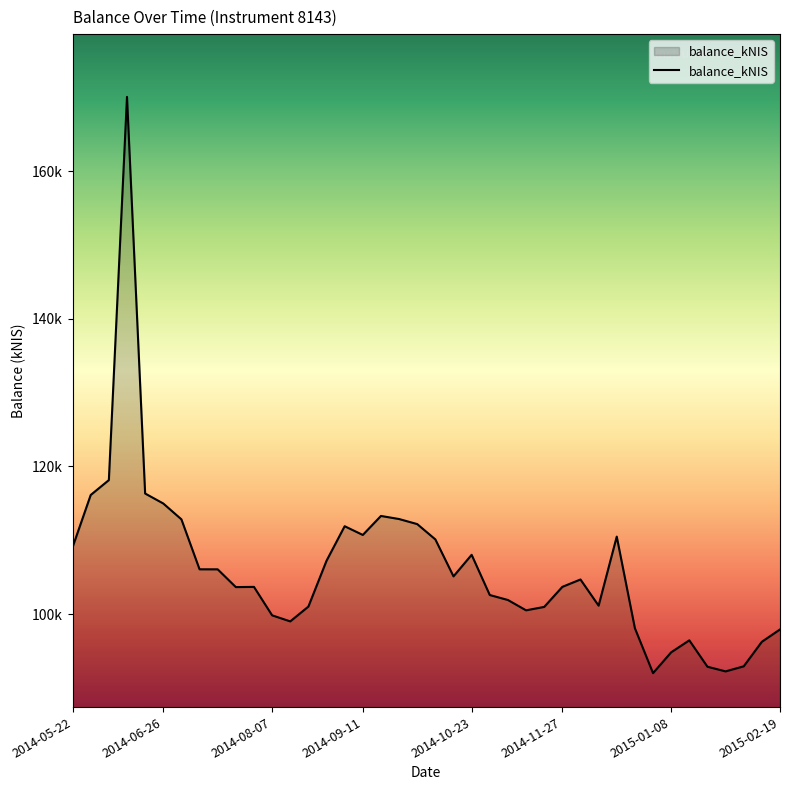

At which category does the chart reach its minimum across all series?

32